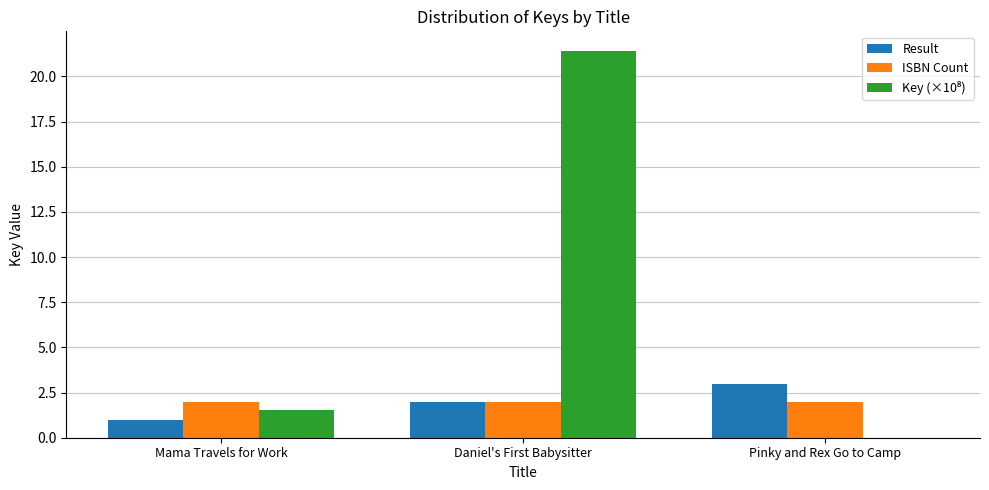

What is the greatest value displayed?

21.4